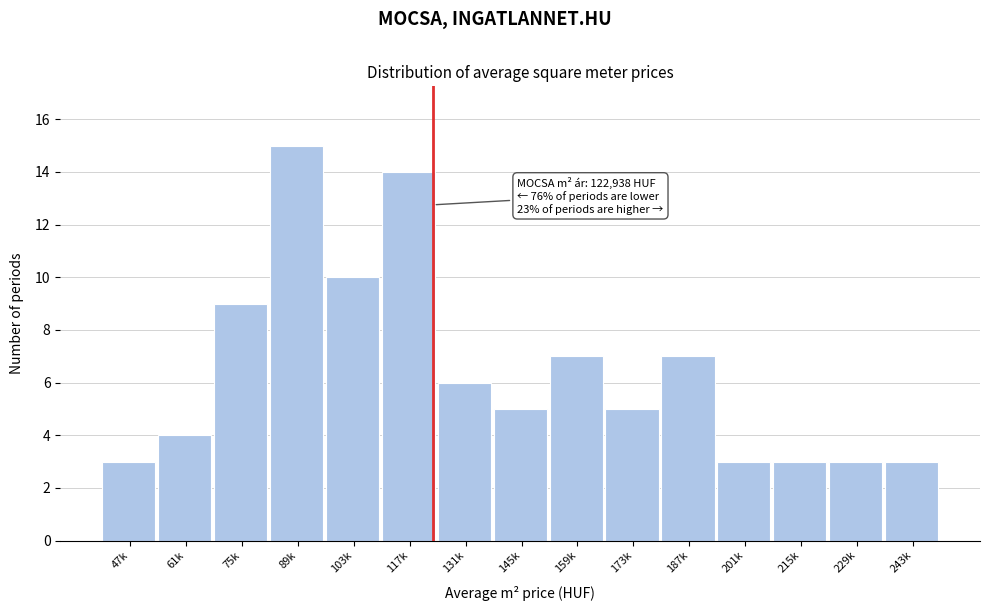

Reading right to left, transcribe all the data shown in this chart.

243k=3	229k=3	215k=3	201k=3	187k=7	173k=5	159k=7	145k=5	131k=6	117k=14	103k=10	89k=15	75k=9	61k=4	47k=3